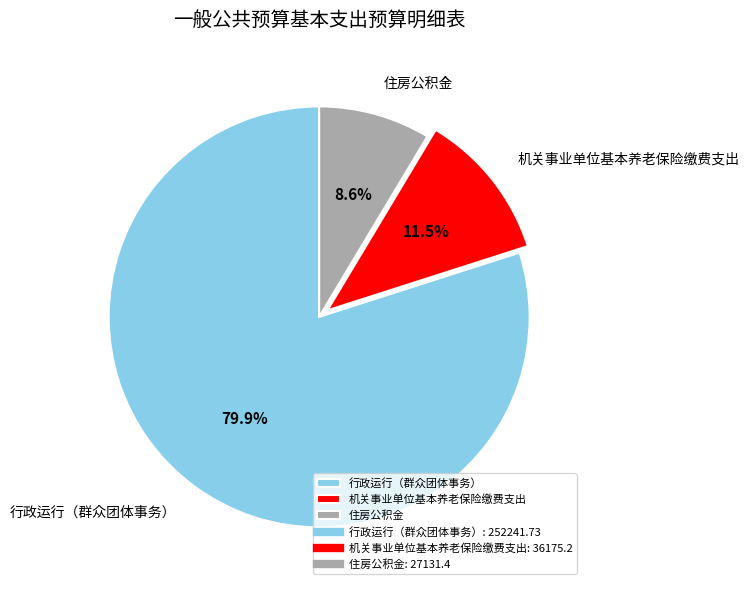

Which category accounts for the majority?

行政运行（群众团体事务）